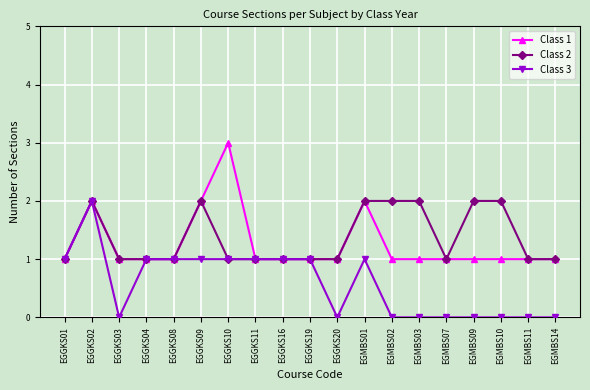

Reading left to right, transcribe all the data shown in this chart.

Class 1: 1	2	1	1	1	2	3	1	1	1	1	2	1	1	1	1	1	1	1
Class 2: 1	2	1	1	1	2	1	1	1	1	1	2	2	2	1	2	2	1	1
Class 3: 1	2	0	1	1	1	1	1	1	1	0	1	0	0	0	0	0	0	0